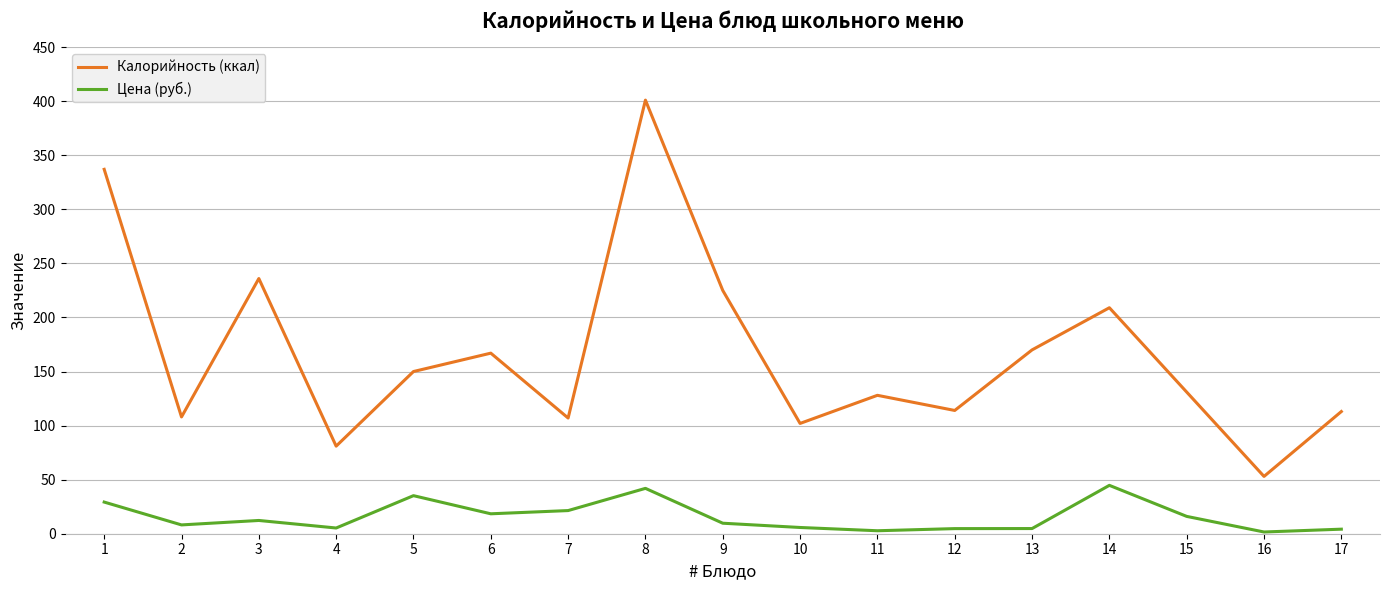

At how many categories does at least one series exceed 179?

5